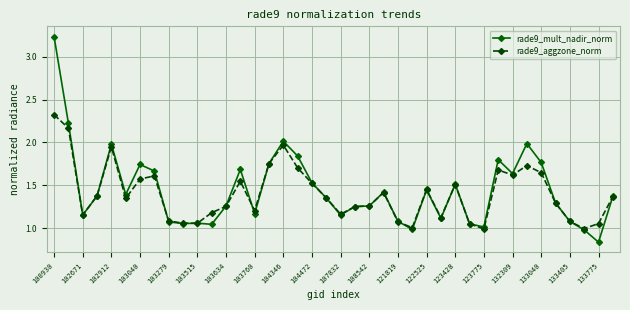

List the series in order of their peak value, lowest first.

rade9_aggzone_norm, rade9_mult_nadir_norm